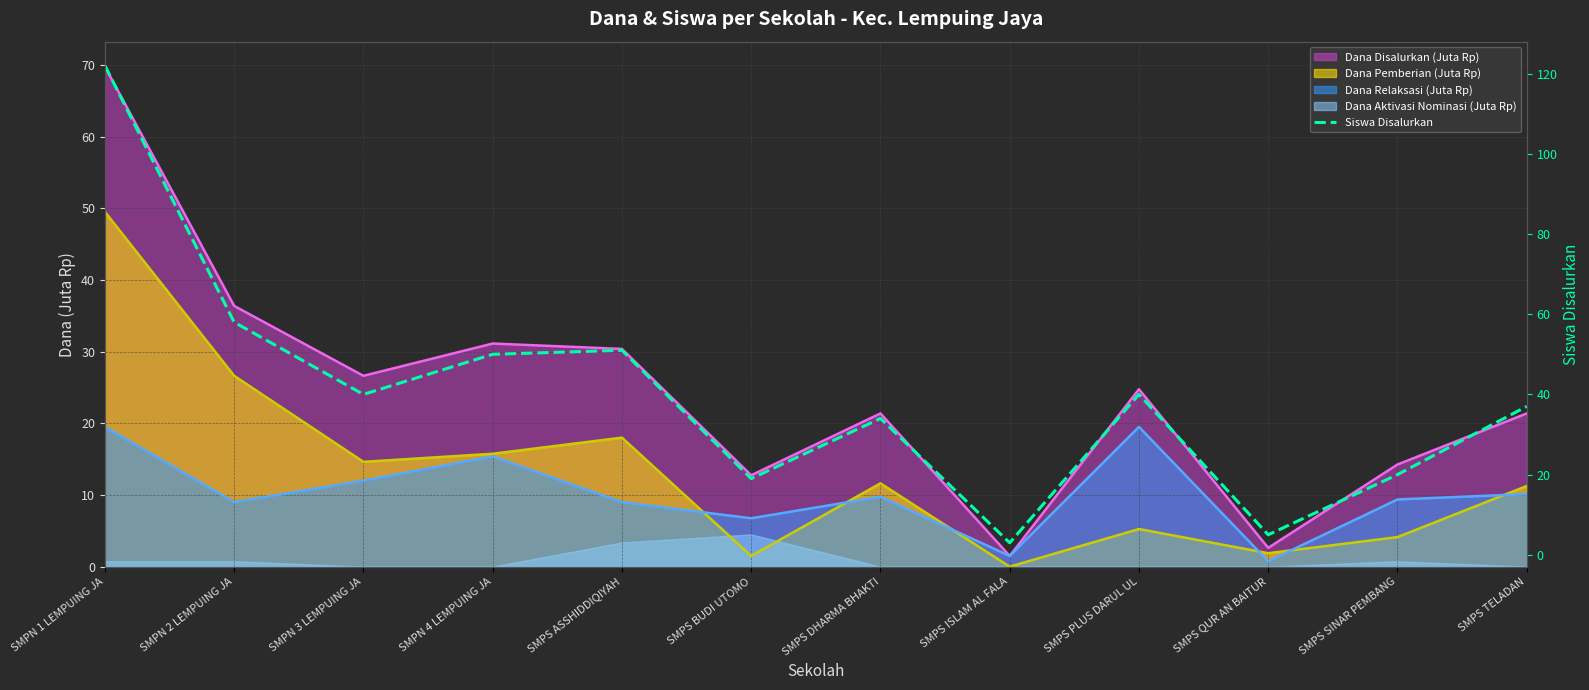

What is the change in value from SMPS ASSHIDDIQIYAH to SMPS TELADAN?

-14